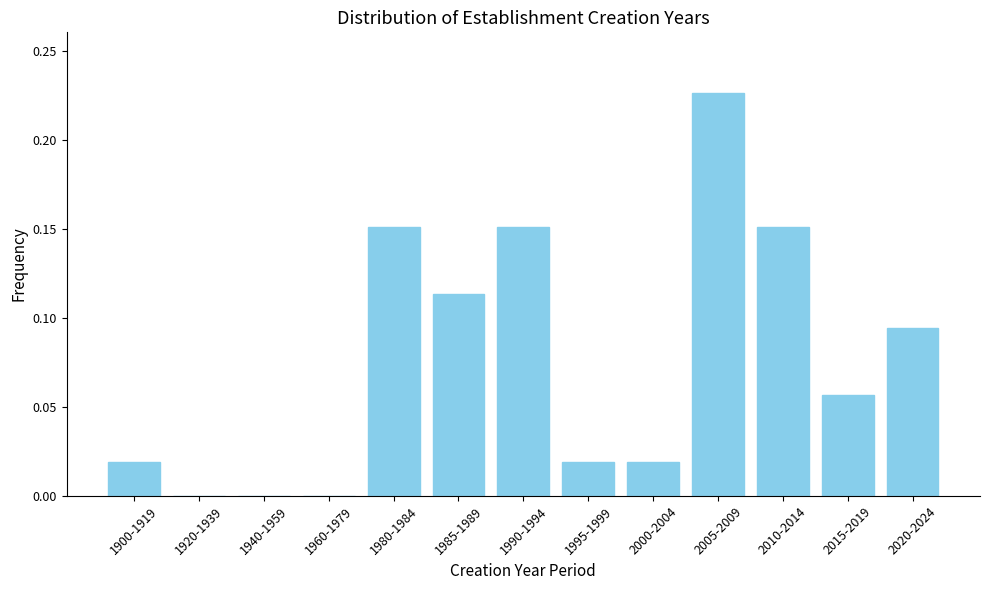

At which category does the chart reach its peak across all series?

2005-2009